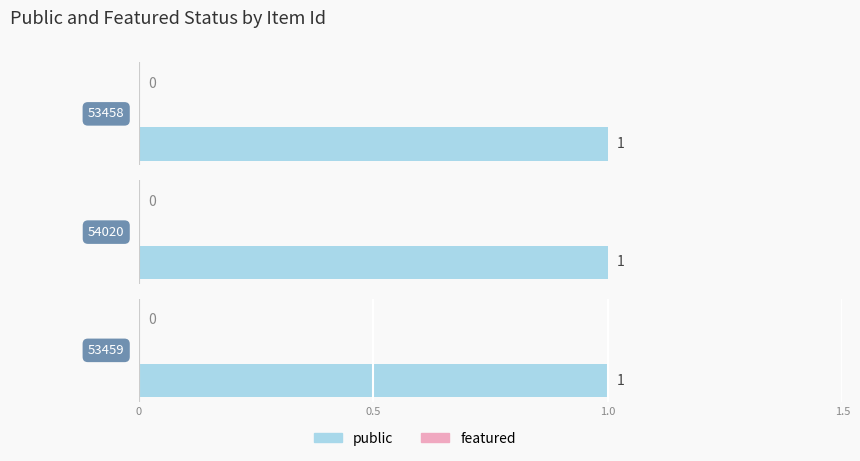

At which label is featured closest to 0?

53458